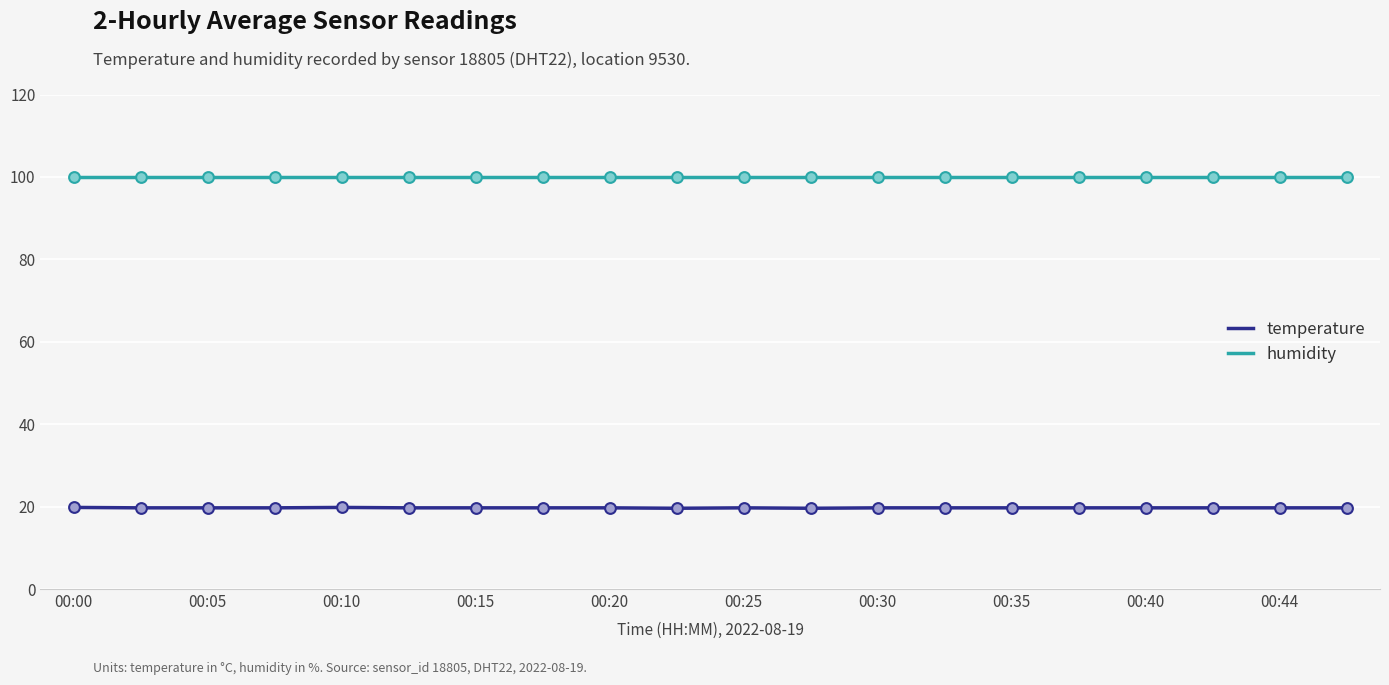

At how many categories does at least one series exceed 50?

20